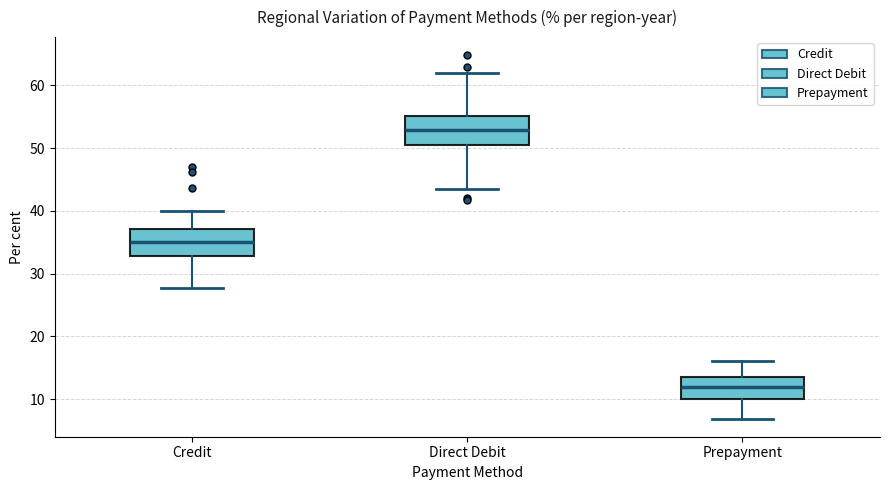

Which box's median line is the highest?

Direct Debit